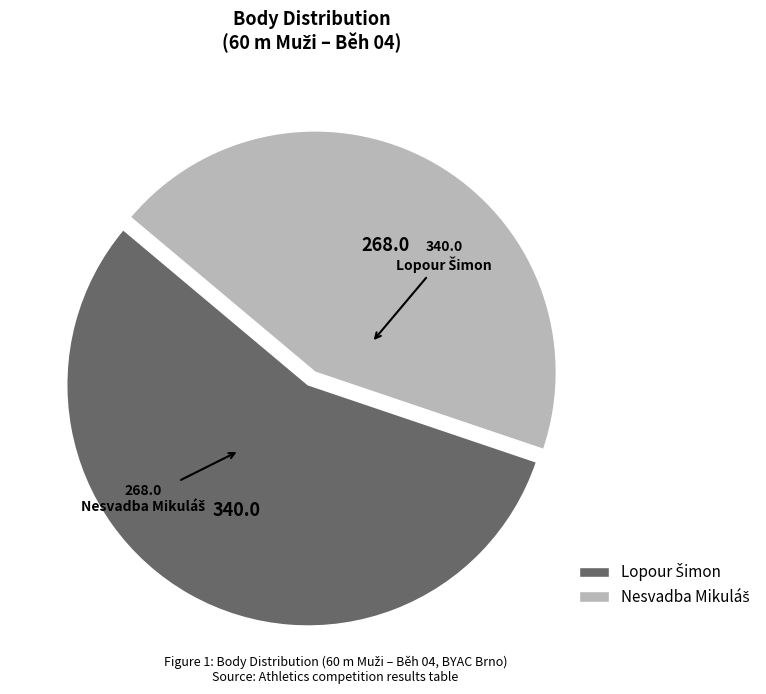

Does any single category account for the majority?

Yes